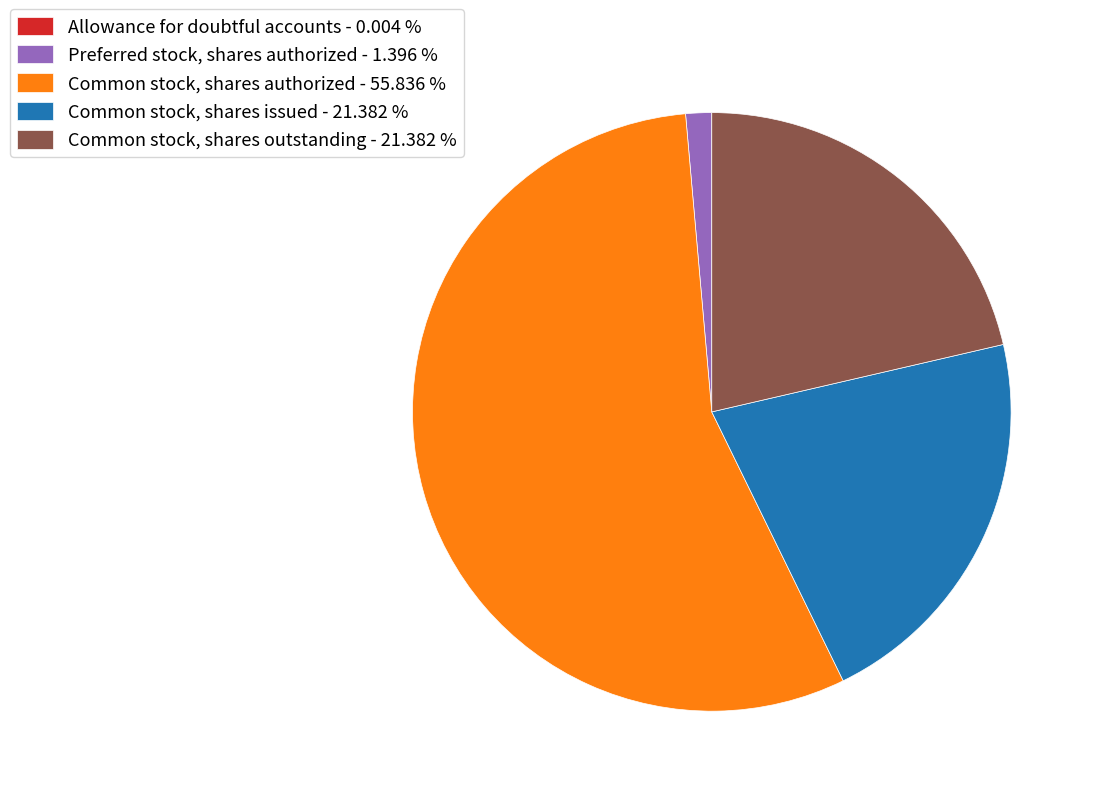

Which slice is the largest?

Common stock, shares authorized - 55.836 %